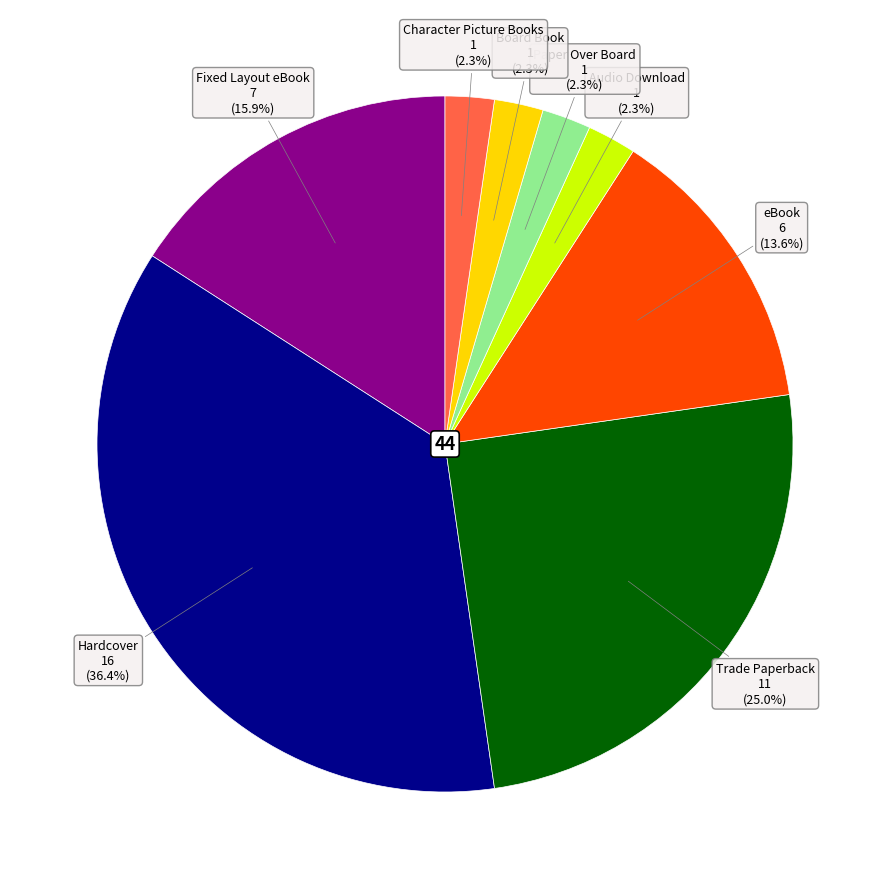

Is there any slice that represents more than half of the pie?

No